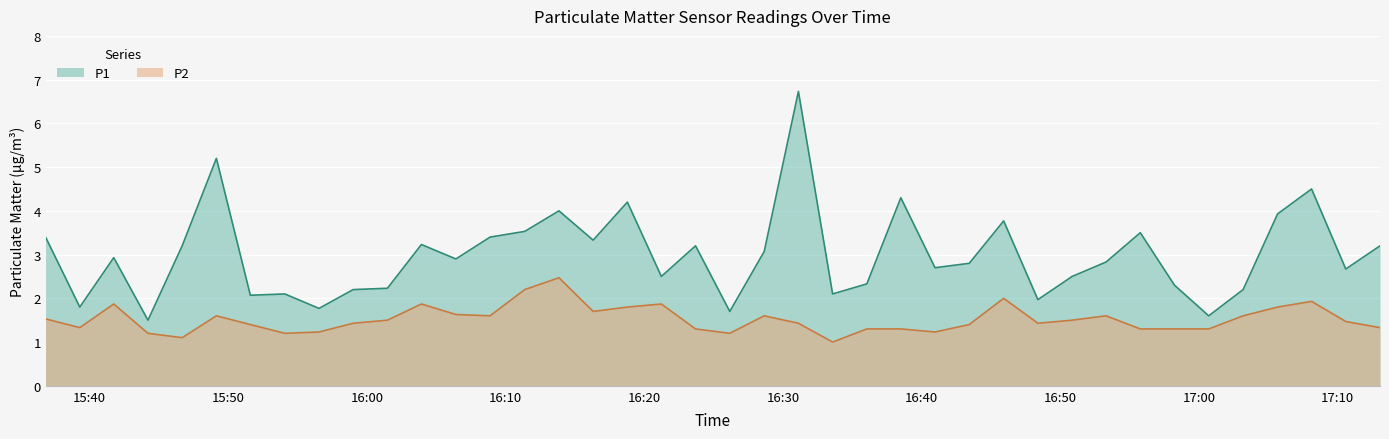

Reading right to left, what are all the values shown in this chart?

P1: 3.2	2.7	4.5	3.9	2.2	1.6	2.3	3.5	2.8	2.5	2.0	3.8	2.8	2.7	4.3	2.3	2.1	6.7	3.1	1.7	3.2	2.5	4.2	3.3	4.0	3.5	3.4	2.9	3.2	2.2	2.2	1.8	2.1	2.1	5.2	3.2	1.5	2.9	1.8	3.4
P2: 1.3	1.5	1.9	1.8	1.6	1.3	1.3	1.3	1.6	1.5	1.4	2.0	1.4	1.2	1.3	1.3	1.0	1.4	1.6	1.2	1.3	1.9	1.8	1.7	2.5	2.2	1.6	1.6	1.9	1.5	1.4	1.2	1.2	1.4	1.6	1.1	1.2	1.9	1.3	1.5